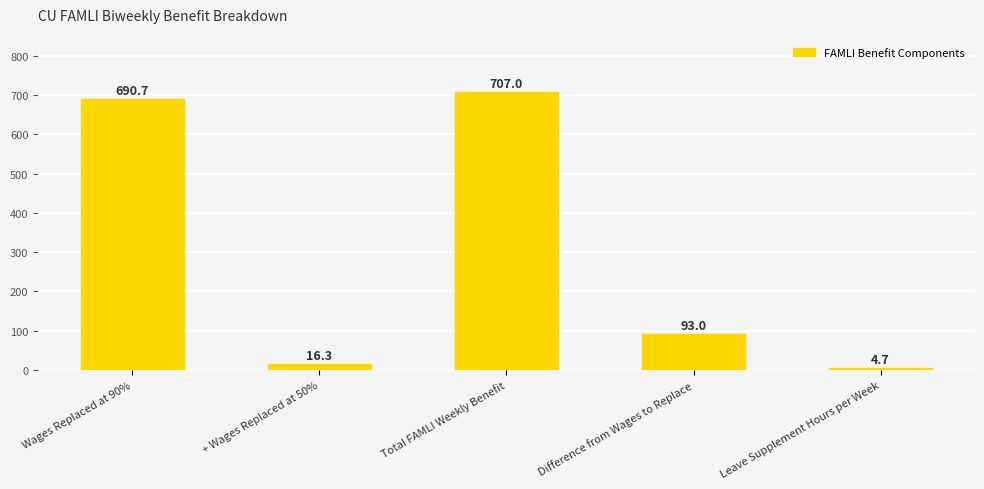

Which has a higher value, + Wages Replaced at 50% or Difference from Wages to Replace?

Difference from Wages to Replace